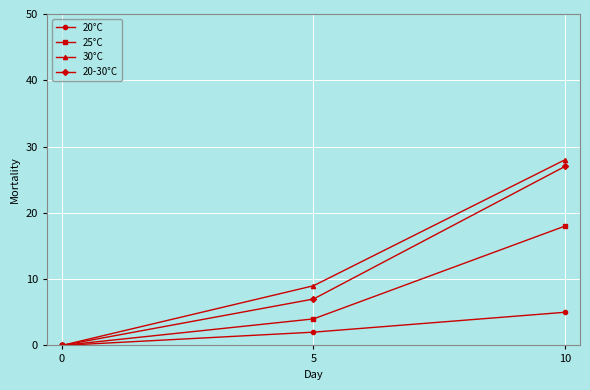

Reading right to left, what are all the values shown in this chart?

20°C: 5	2	0
25°C: 18	4	0
30°C: 28	9	0
20-30°C: 27	7	0